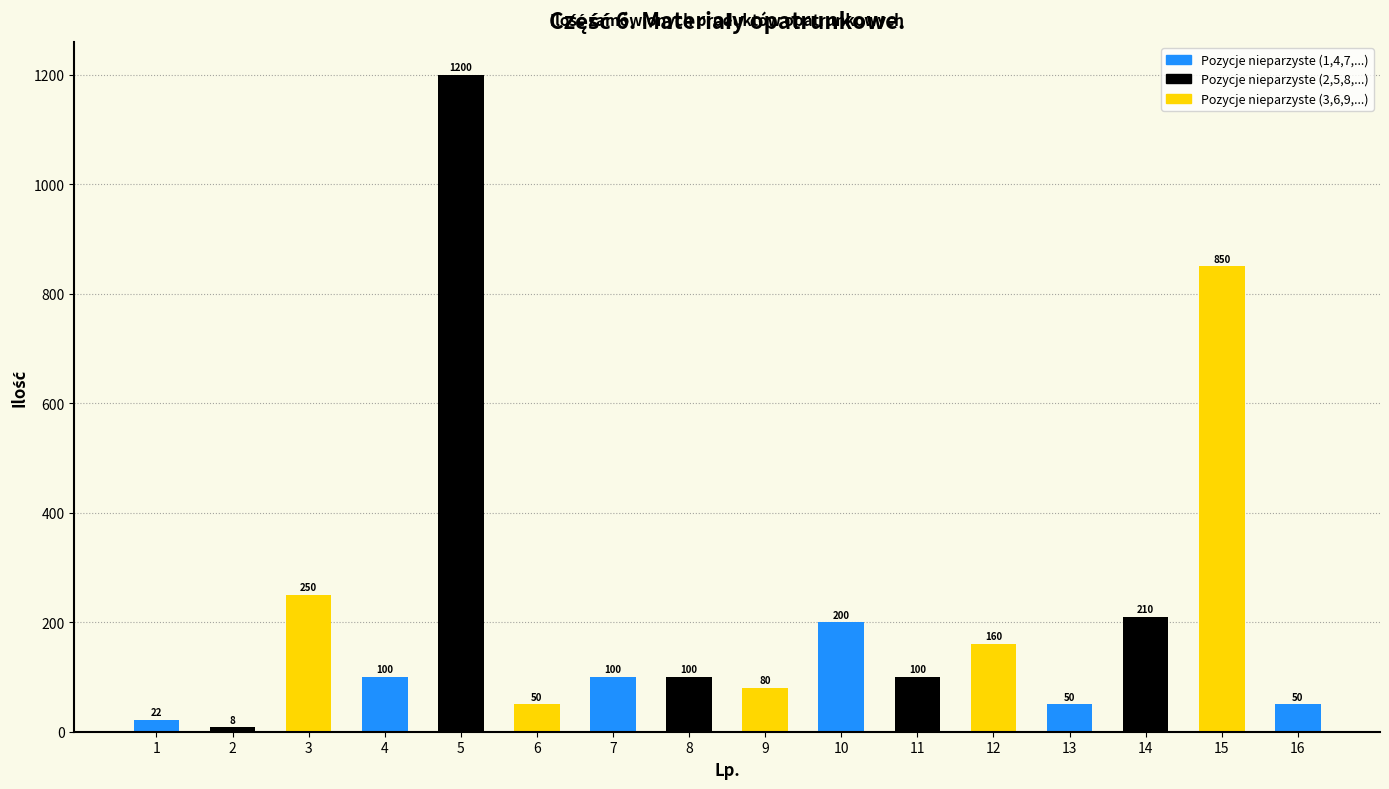

Reading left to right, transcribe all the data shown in this chart.

22	8	250	100	1200	50	100	100	80	200	100	160	50	210	850	50